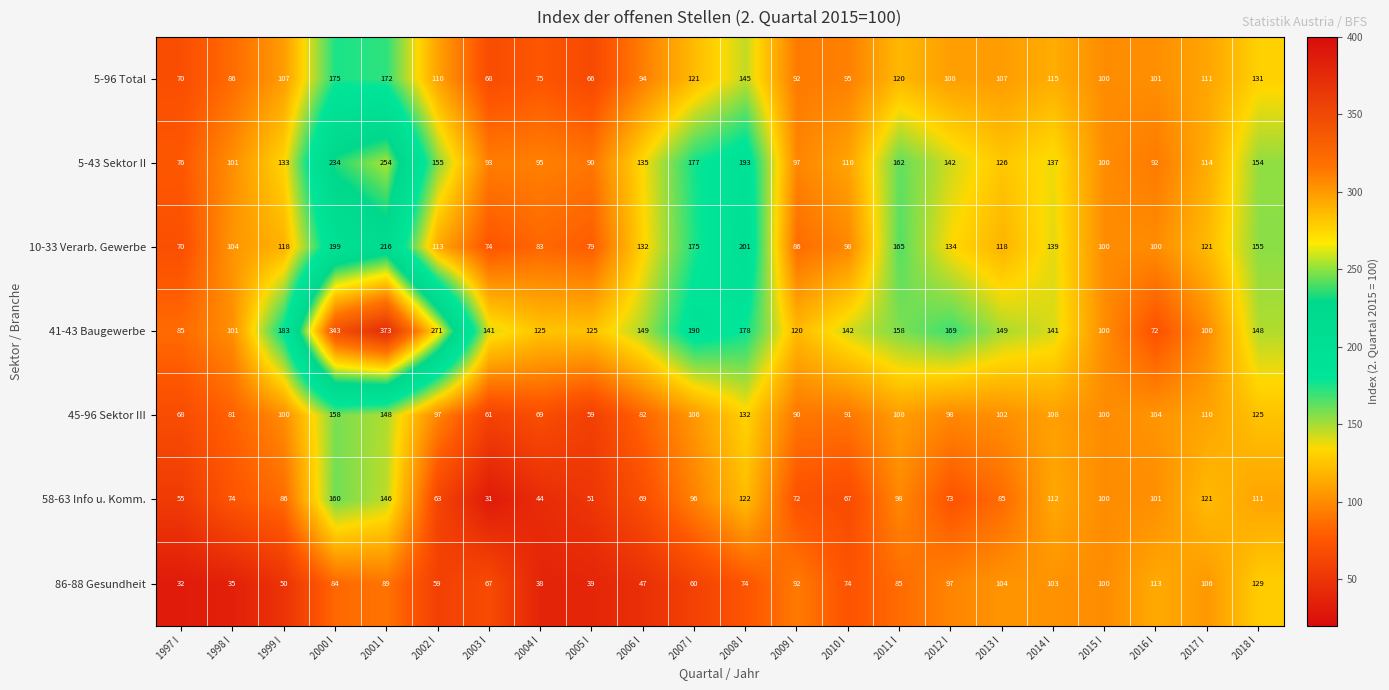

What value does the 10-33 Verarb. Gewerbe series have at 2007 I?

175